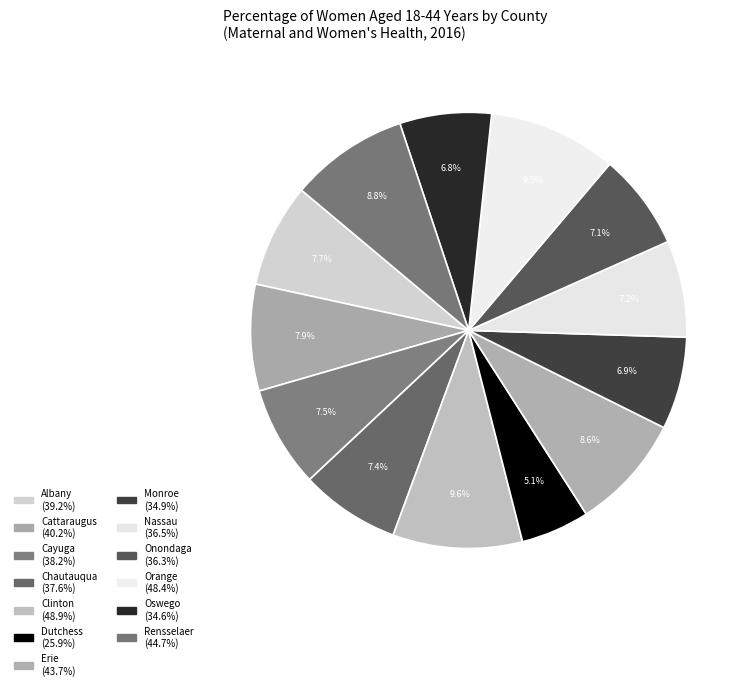

Between Cattaraugus and Erie, which is larger?

Erie